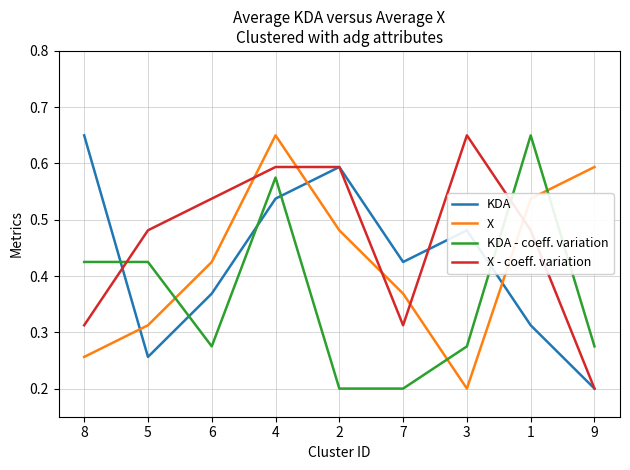

Is this an area chart (filled region under the line)?

No